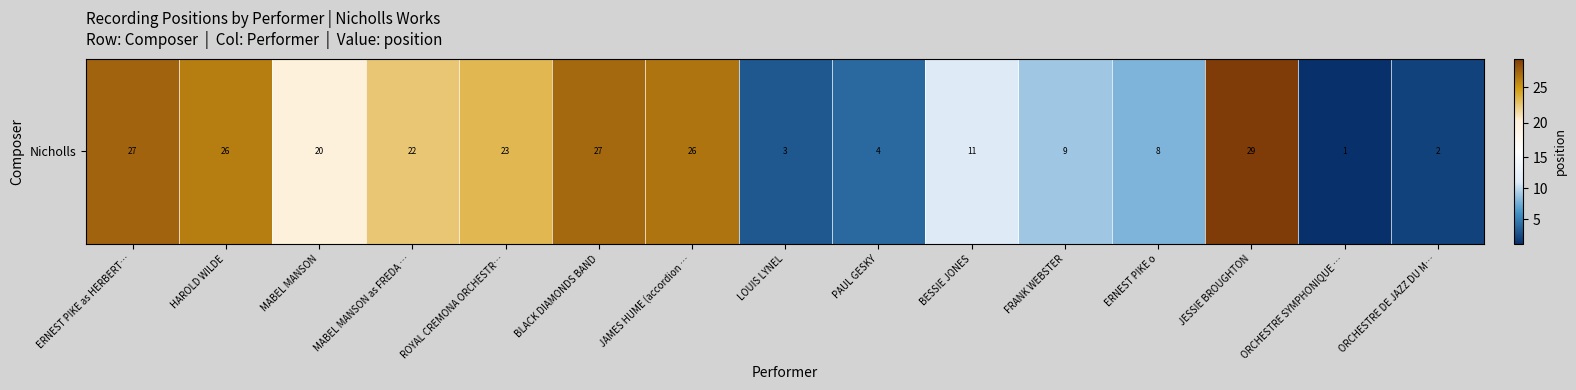

List the labels in order of value, smallest first.

ORCHESTRE SYMPHONIQUE …, ORCHESTRE DE JAZZ DU M…, LOUIS LYNEL, PAUL GESKY, ERNEST PIKE o, FRANK WEBSTER, BESSIE JONES, MABEL MANSON, MABEL MANSON as FREDA …, ROYAL CREMONA ORCHESTR…, HAROLD WILDE, JAMES HUME (accordion …, BLACK DIAMONDS BAND, ERNEST PIKE as HERBERT…, JESSIE BROUGHTON